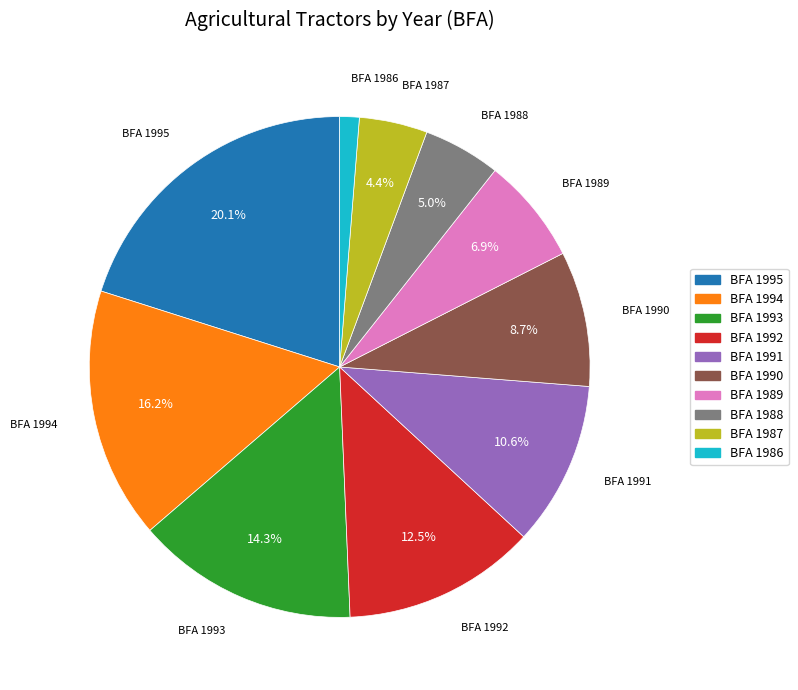

Is it true that BFA 1986 is 1% of the pie?

True